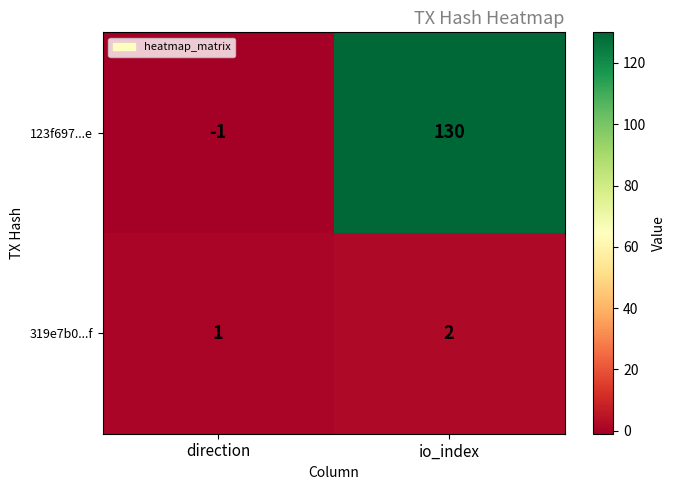

Count the number of data series in this chart.

2